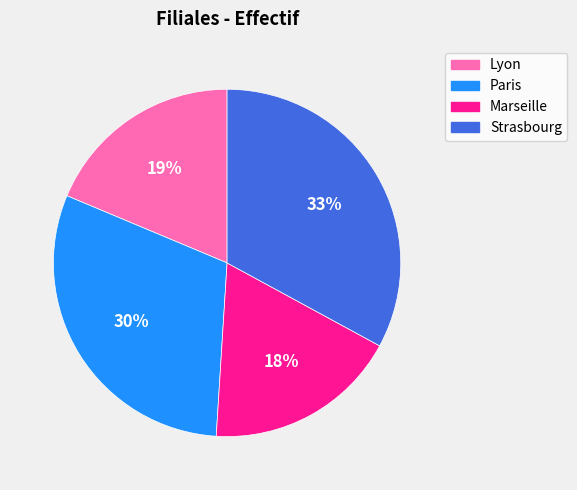

Do Strasbourg and Lyon together represent more than half of the pie?

Yes